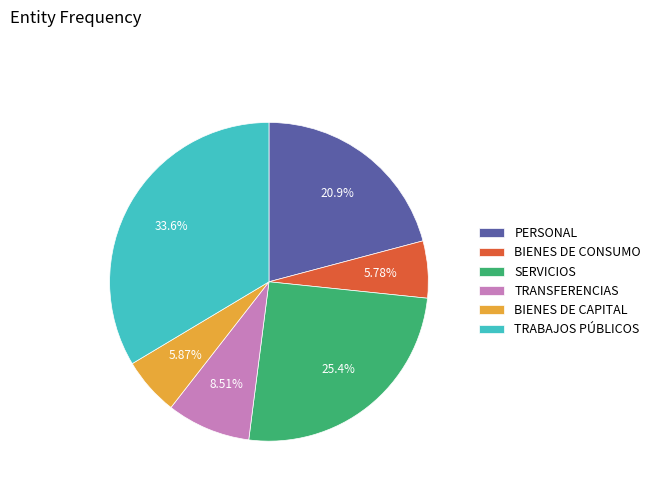

Between SERVICIOS and BIENES DE CAPITAL, which is larger?

SERVICIOS